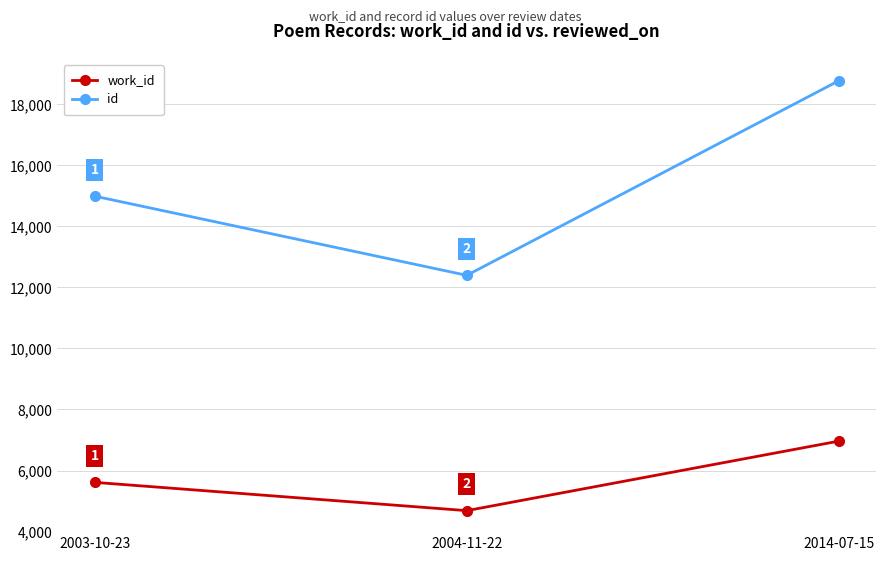

What is the label of the 1st point from the right?

2014-07-15